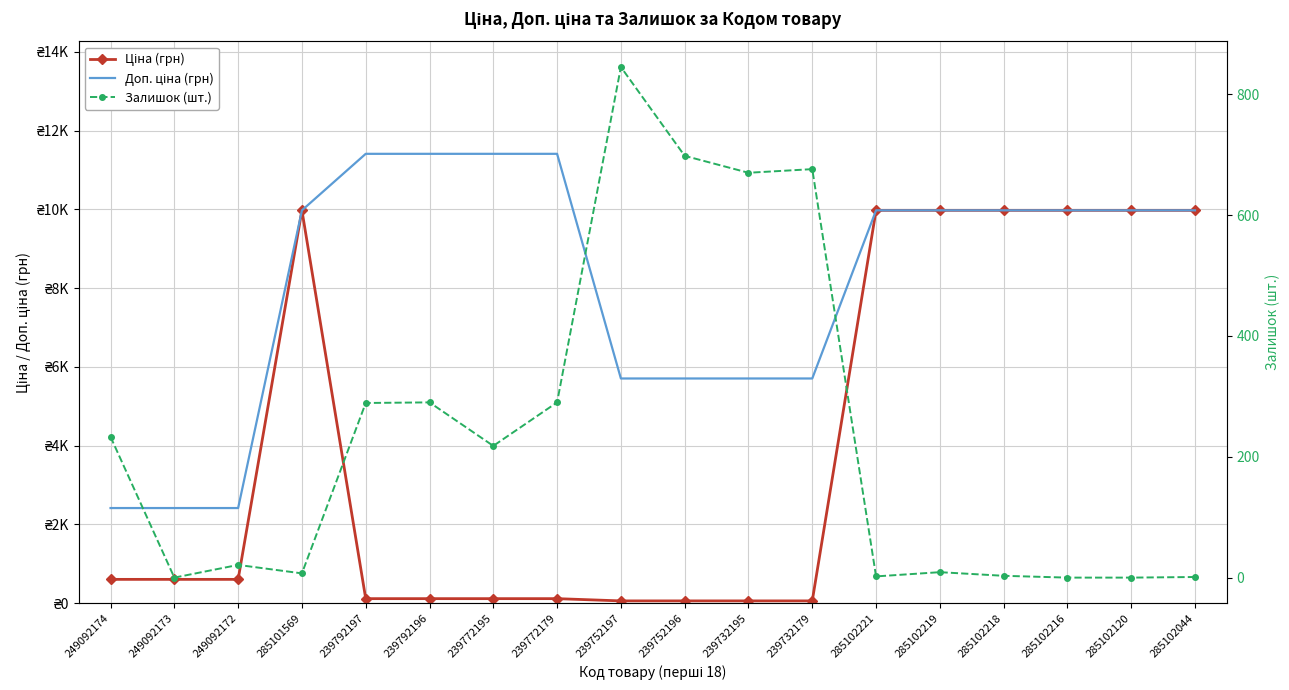

How many lines are shown in the chart?

3